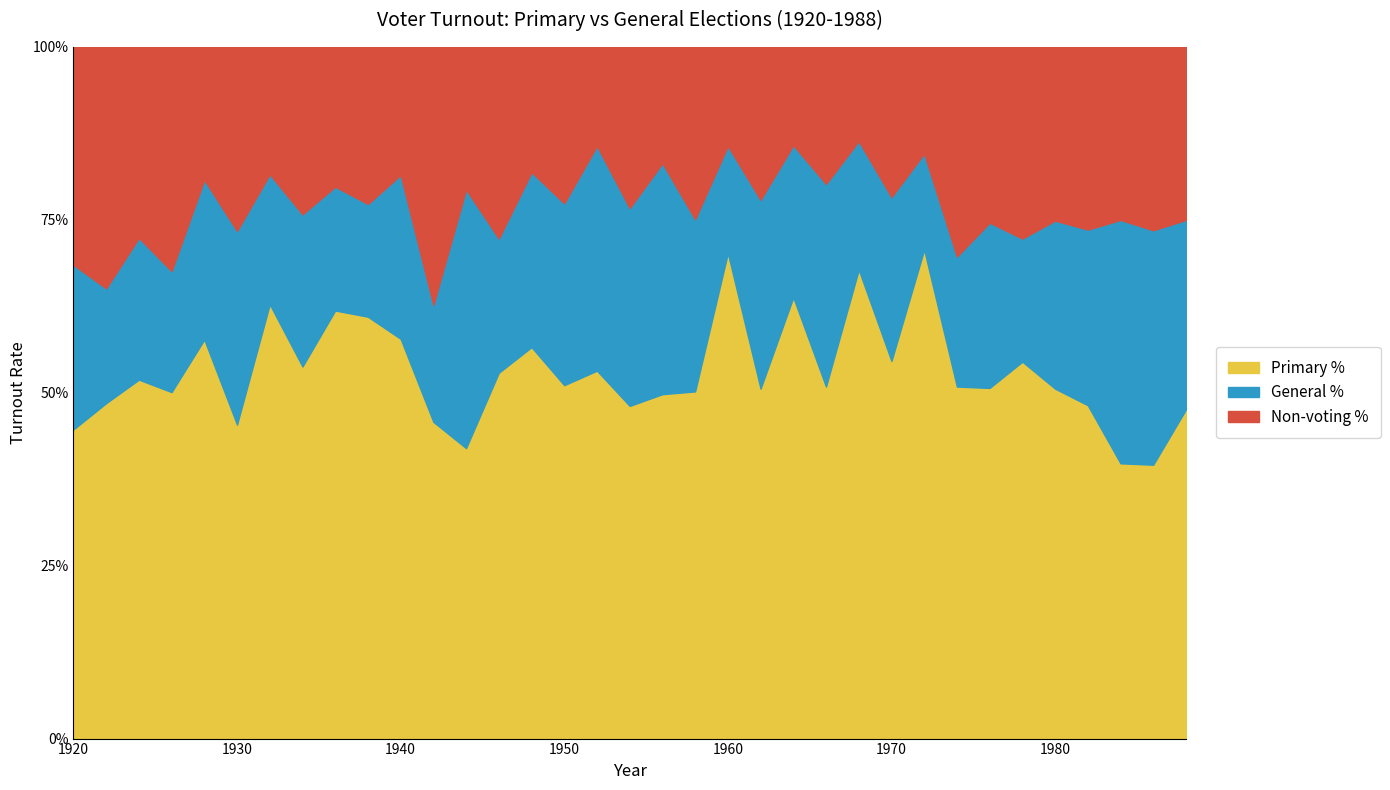

How many data points does each series have?

35